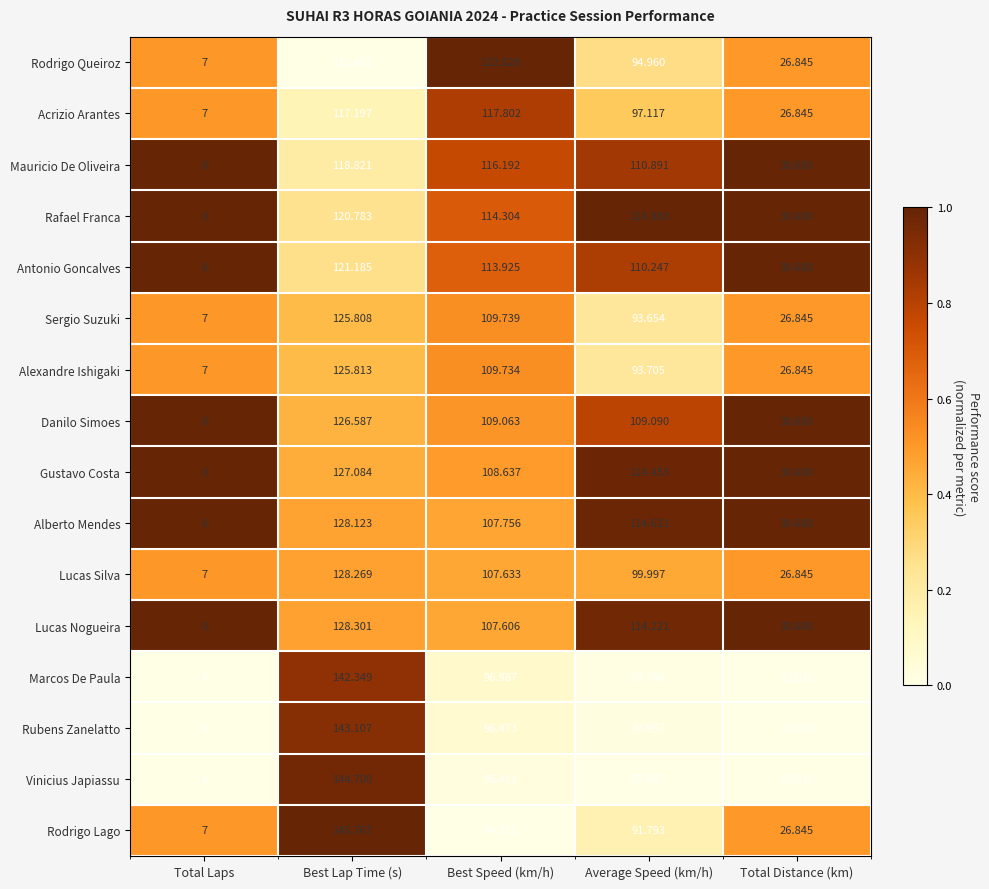

Which series has the largest total across all categories?

Alberto Mendes